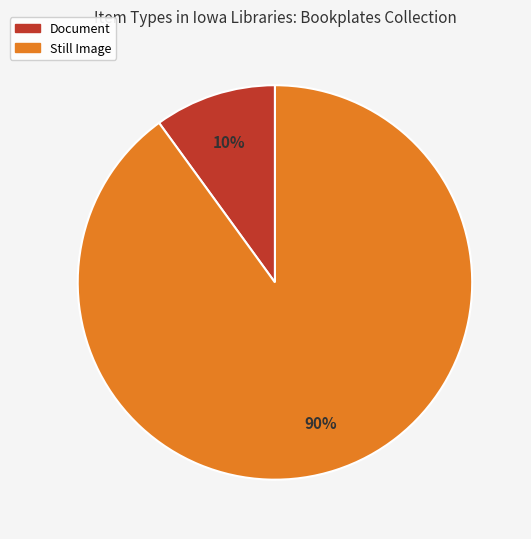

How many slices are in this pie chart?

2